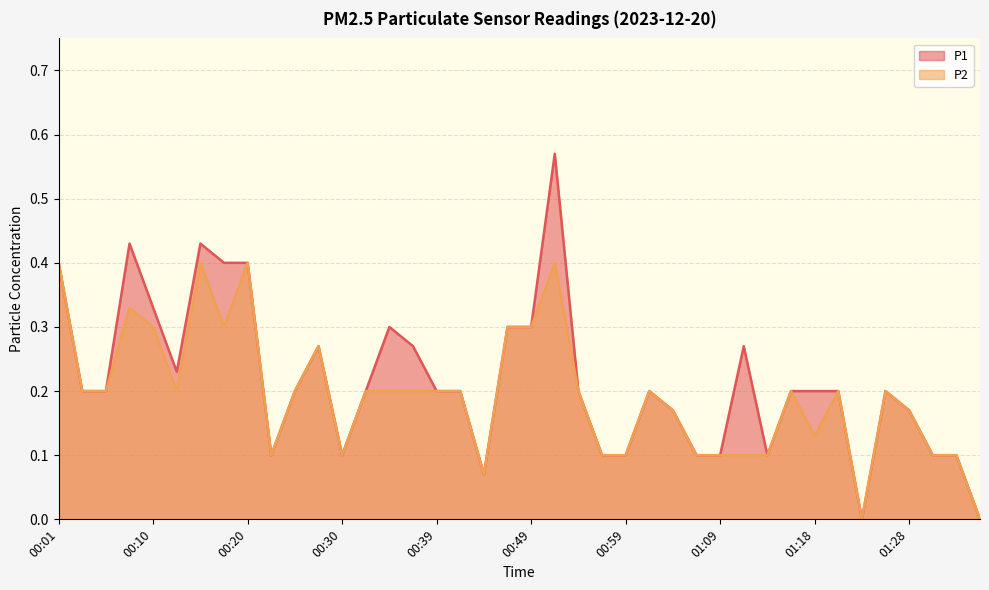

Does the chart have visible grid lines?

Yes